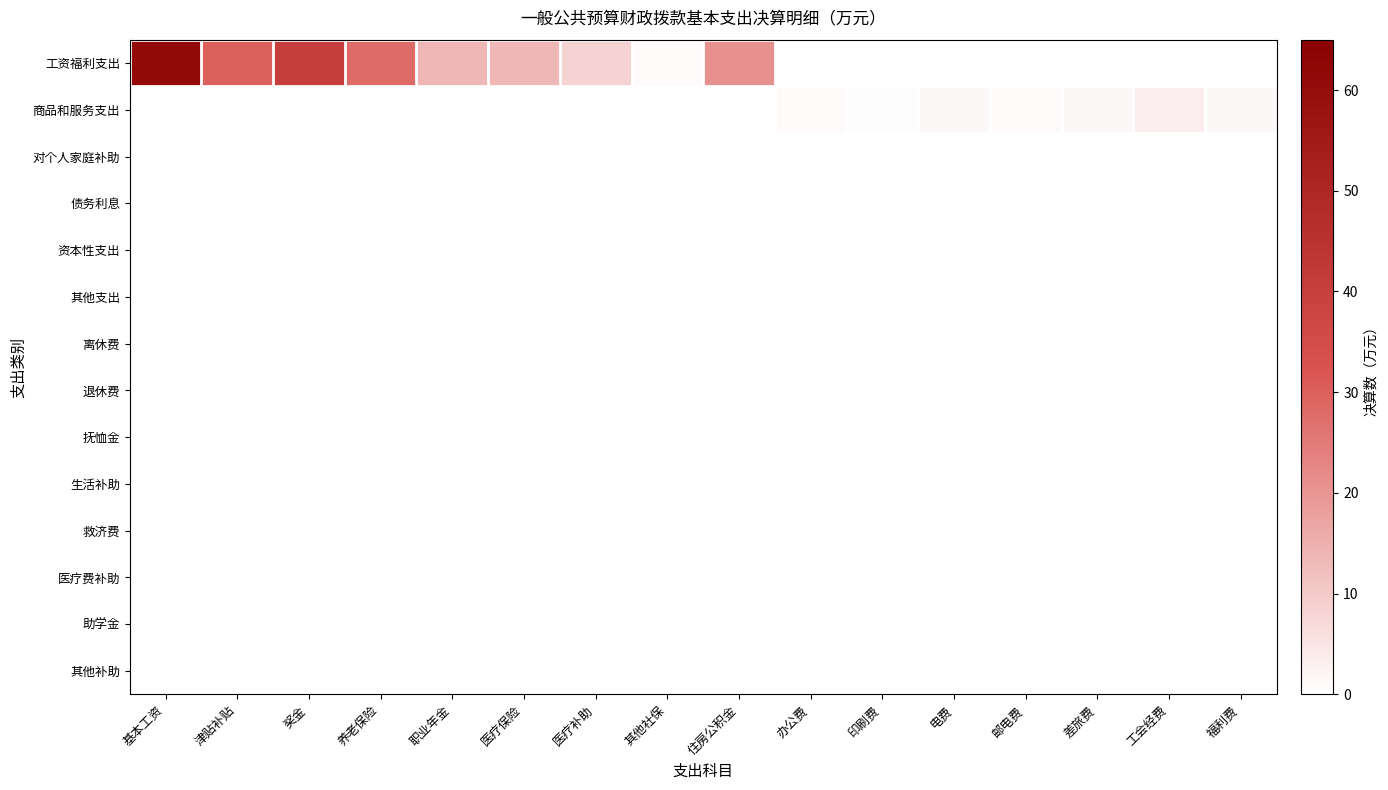

At how many categories does at least one series exceed 15?

5